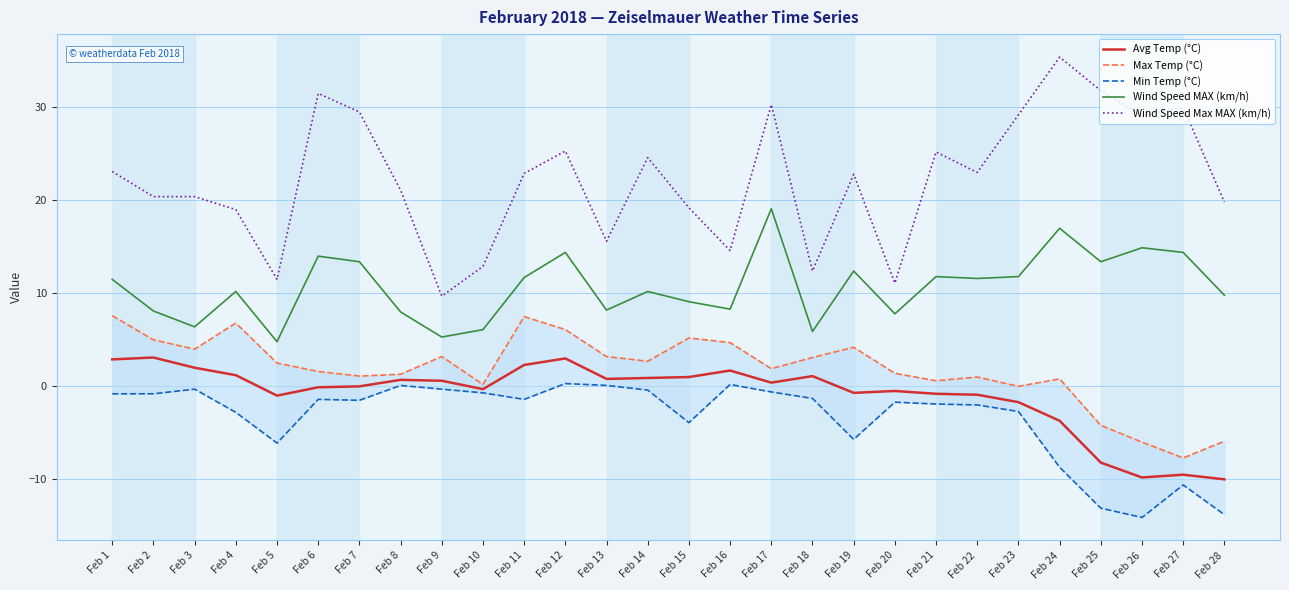

List the labels in order of Wind Speed MAX (km/h) value, smallest first.

Feb 5, Feb 9, Feb 18, Feb 10, Feb 3, Feb 20, Feb 8, Feb 2, Feb 13, Feb 16, Feb 15, Feb 28, Feb 4, Feb 14, Feb 1, Feb 22, Feb 11, Feb 21, Feb 23, Feb 19, Feb 7, Feb 25, Feb 6, Feb 12, Feb 27, Feb 26, Feb 24, Feb 17